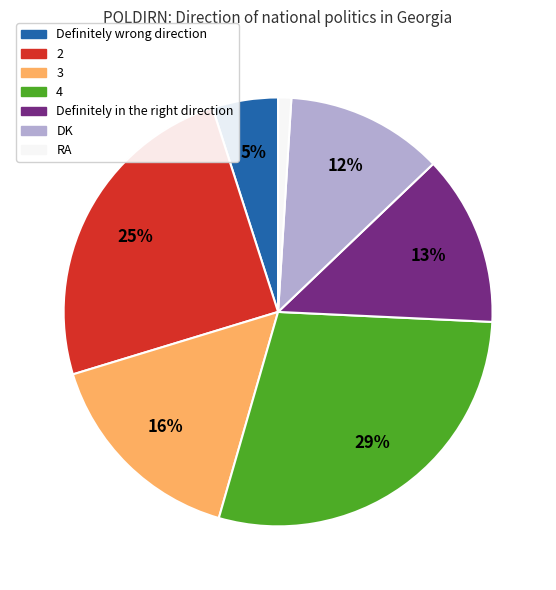

How many segments does this pie chart have?

7